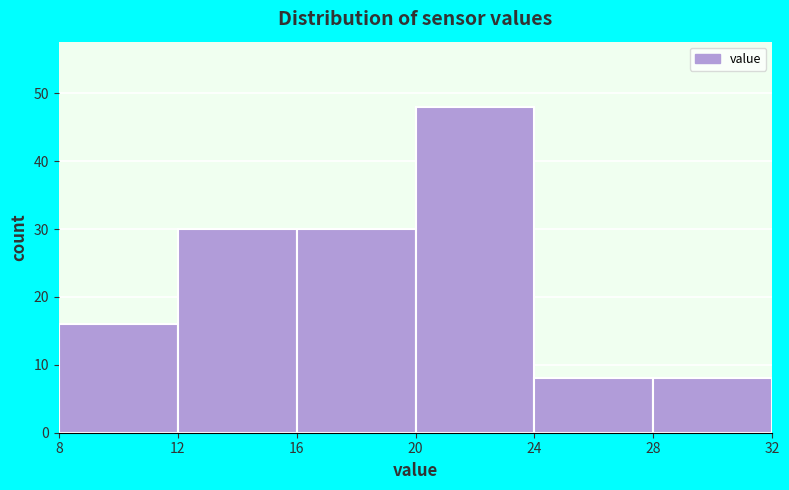

Reading left to right, list every bar in this chart as the range it spans on the x-axis followed by its height. The values are not printed on the chart, so give them approximately, as read against the axis.

8 to 12: 16
12 to 16: 30
16 to 20: 30
20 to 24: 48
24 to 28: 8
28 to 32: 8